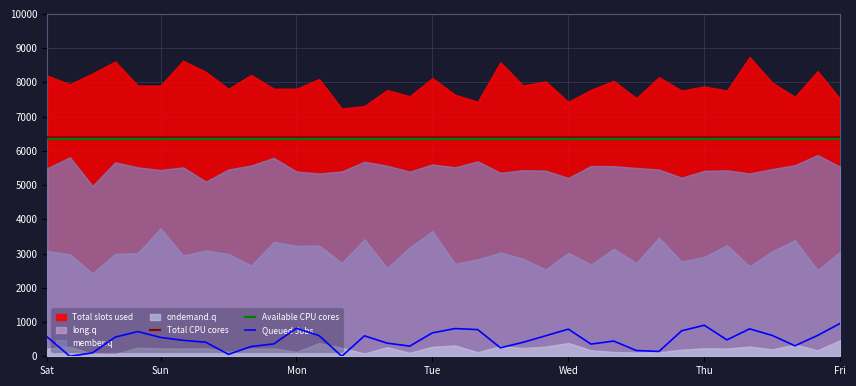

True or false: Total CPU cores and Queued Jobs cross at least once.

False